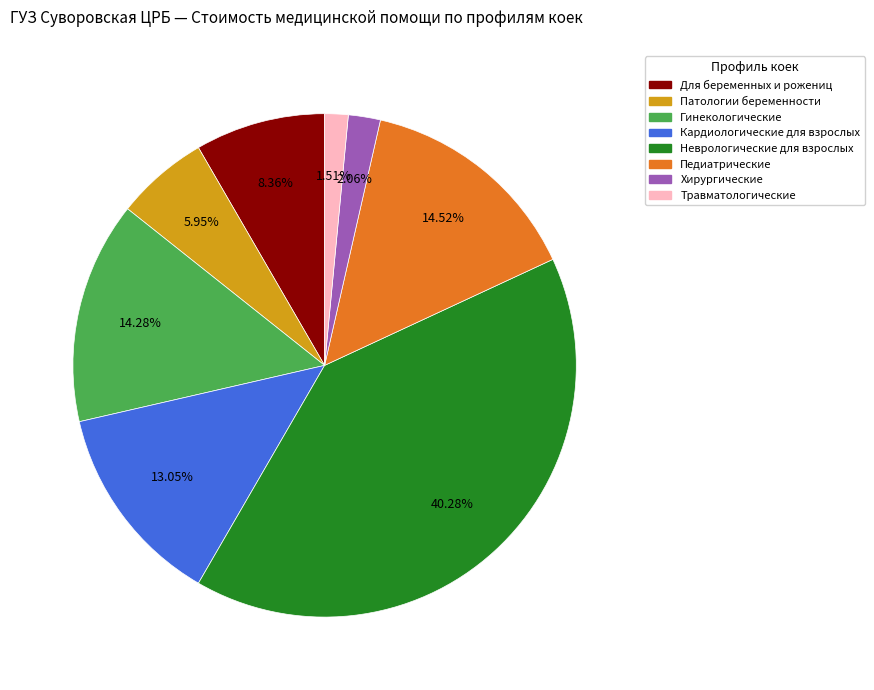

Between Кардиологические для взрослых and Гинекологические, which is larger?

Гинекологические